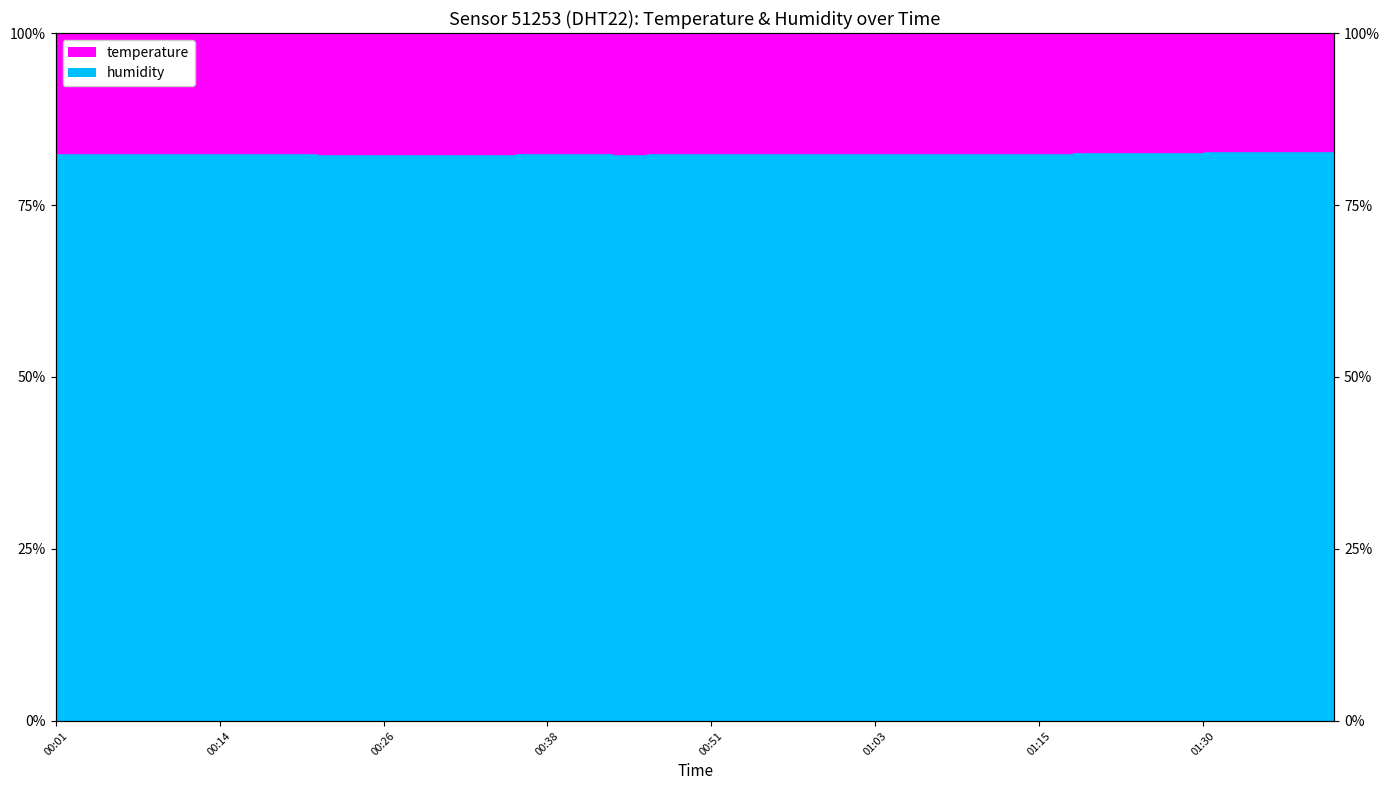

How many categories are shown in the chart?

40